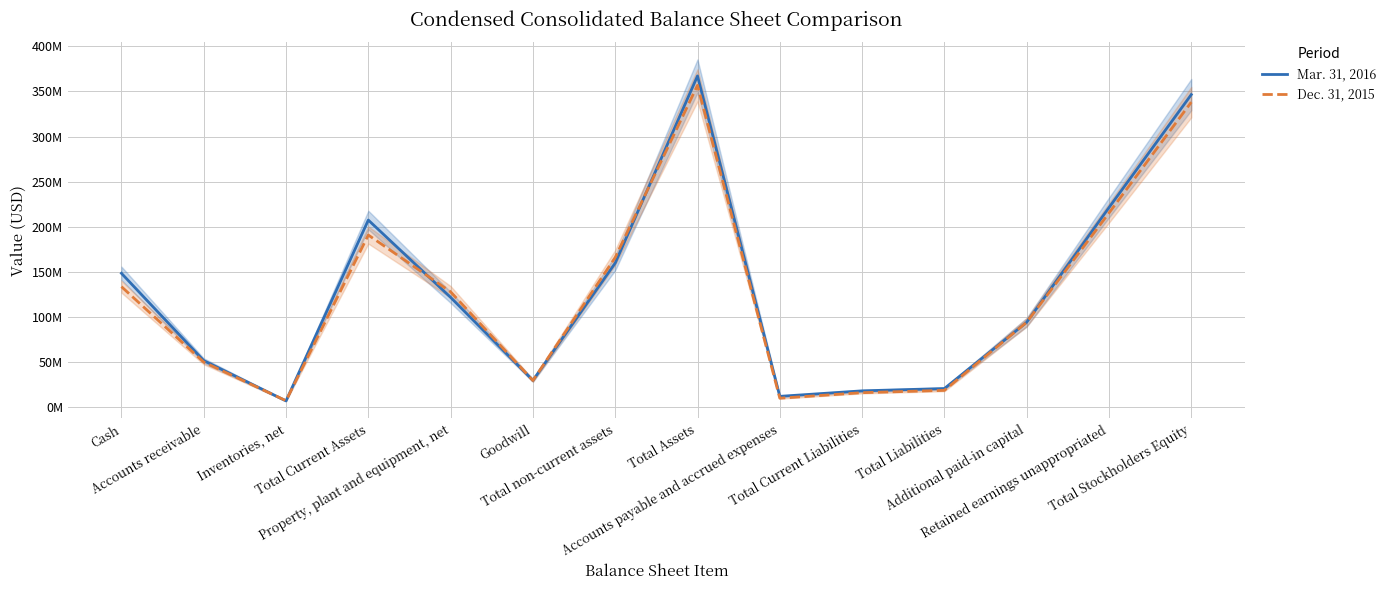

Count the number of data series in this chart.

2